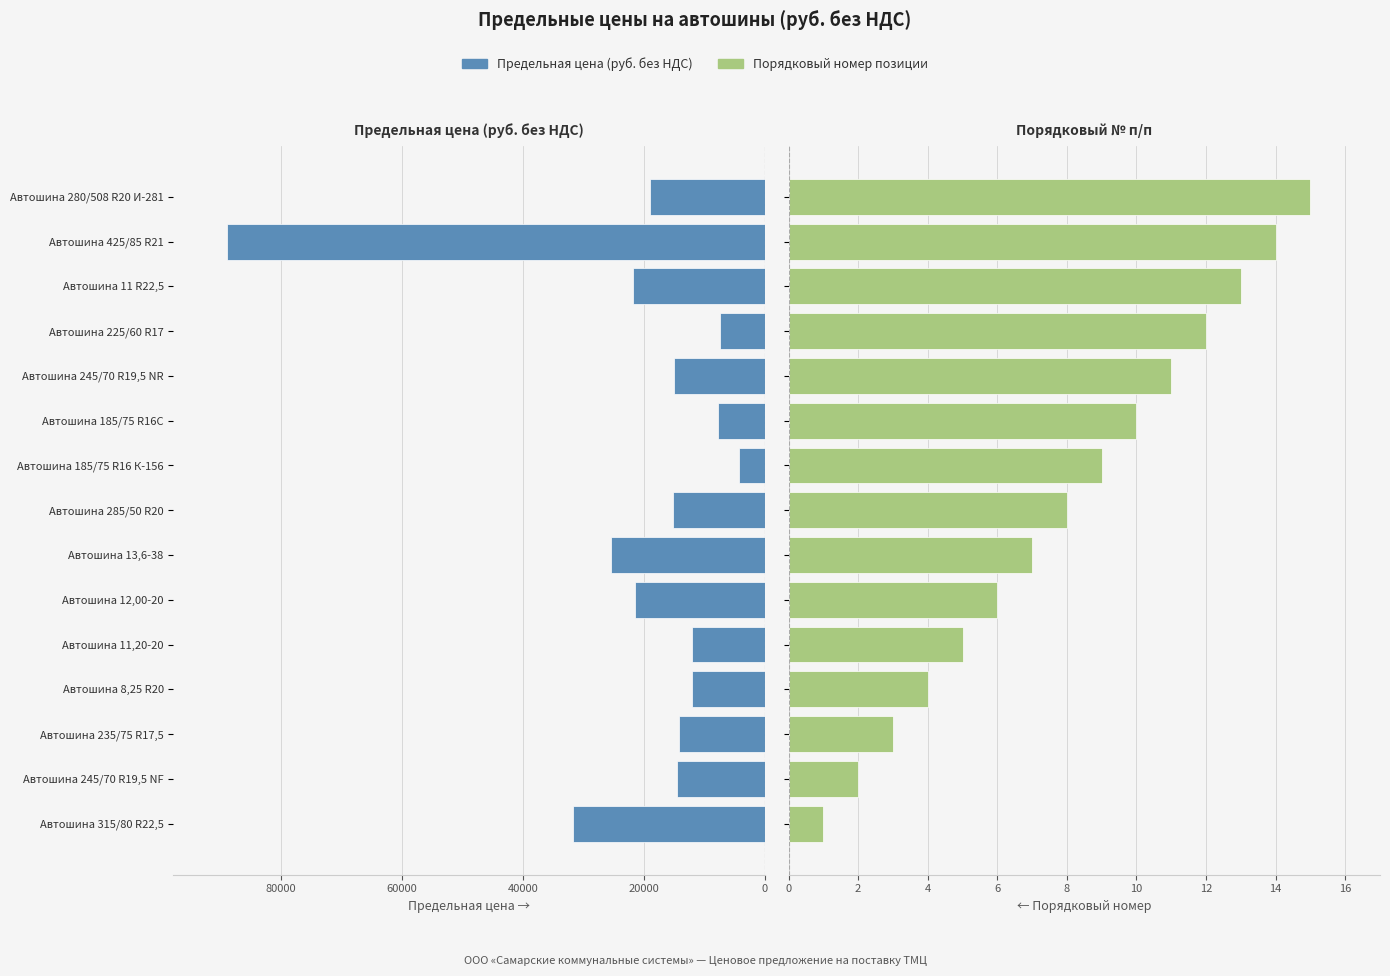

What is the difference between the second highest and minimum values in the Предельная цена (руб. без НДС) series?

27426.1